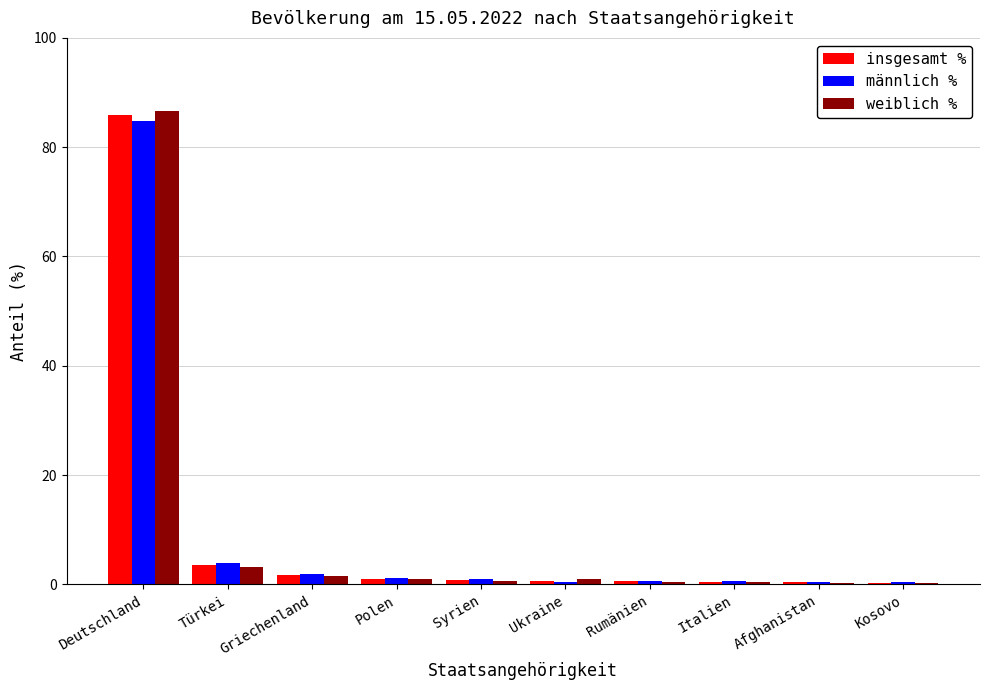

Which category has the highest value across all series?

Deutschland